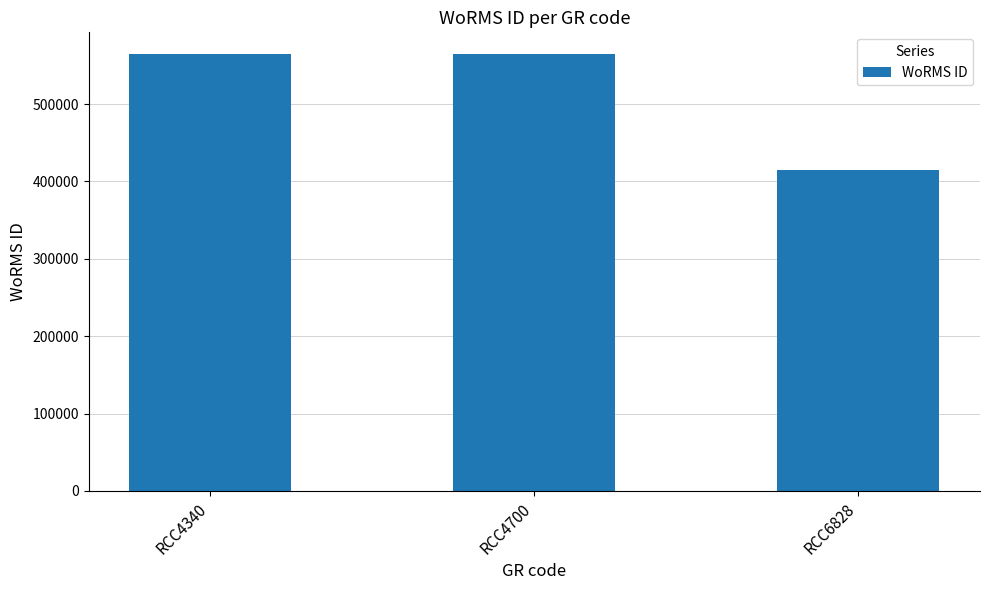

Reading left to right, transcribe all the data shown in this chart.

RCC4340=564479	RCC4700=564479	RCC6828=415091